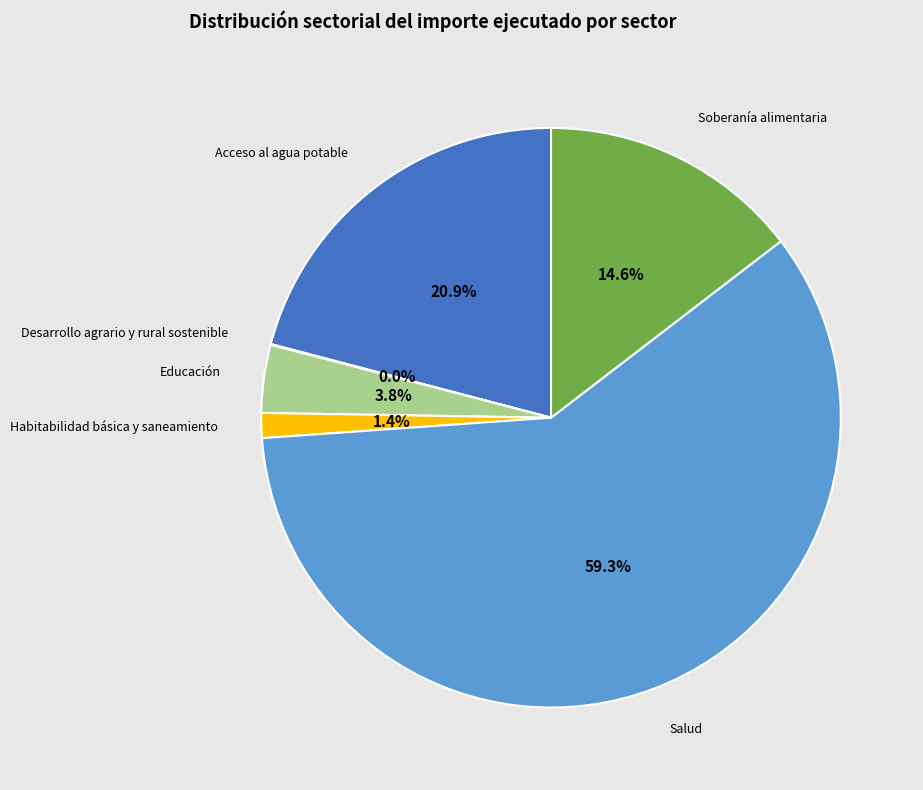

Is there a majority slice in this chart?

Yes